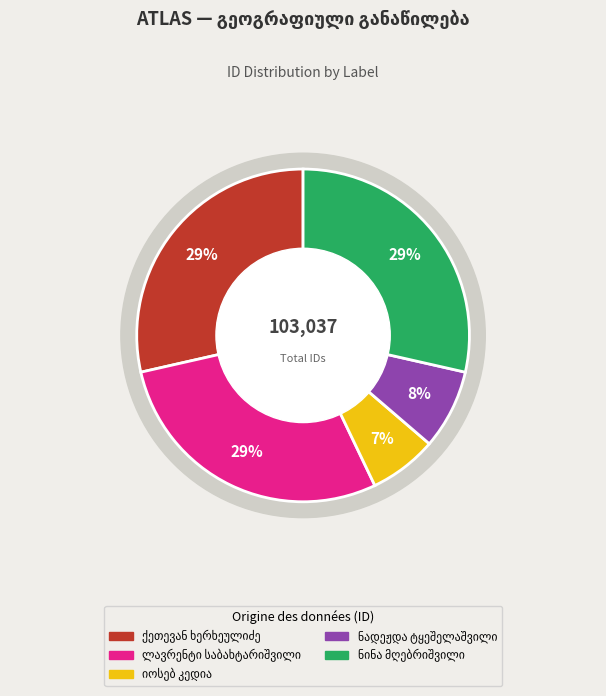

To the nearest percent, what portion does ნადეჟდა ერეკლეს ასული ტყეშელაშვილი represent?

8%